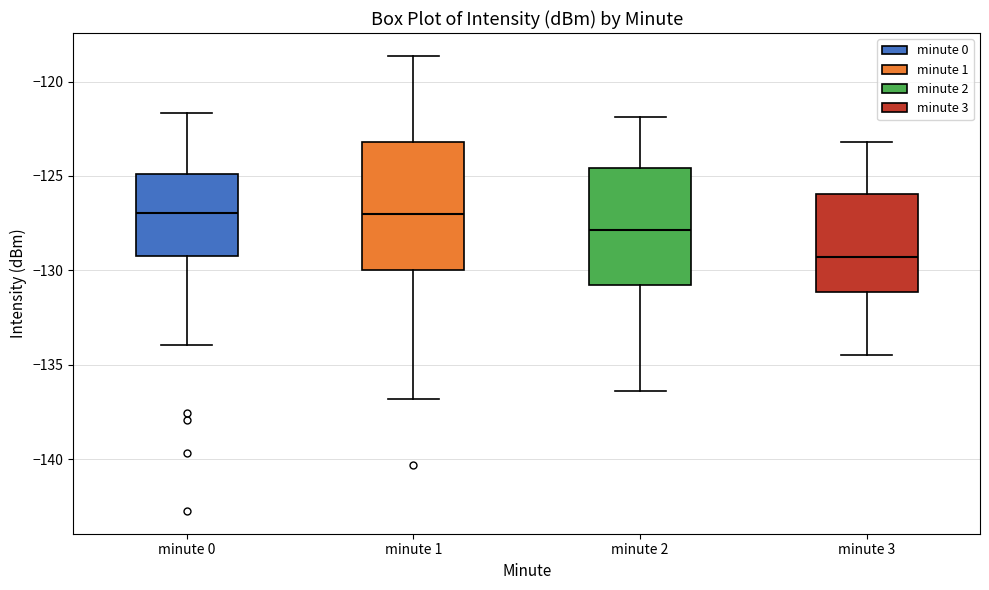

Where does the median line of the box for minute 3 sit on the y-axis? The values are not printed on the chart, so give them approximately, as read against the axis.

-129.5